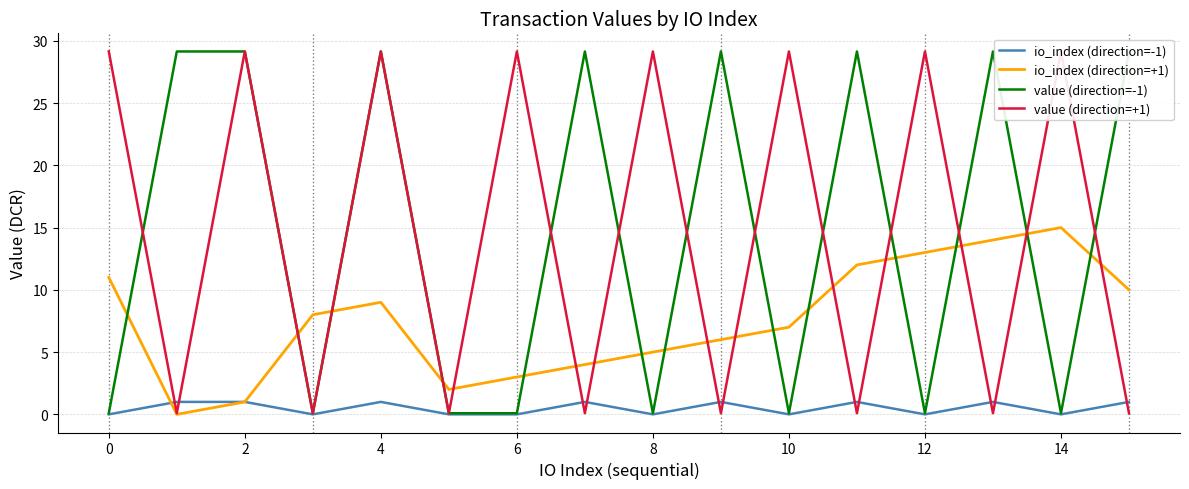

What is the greatest value displayed?

29.1